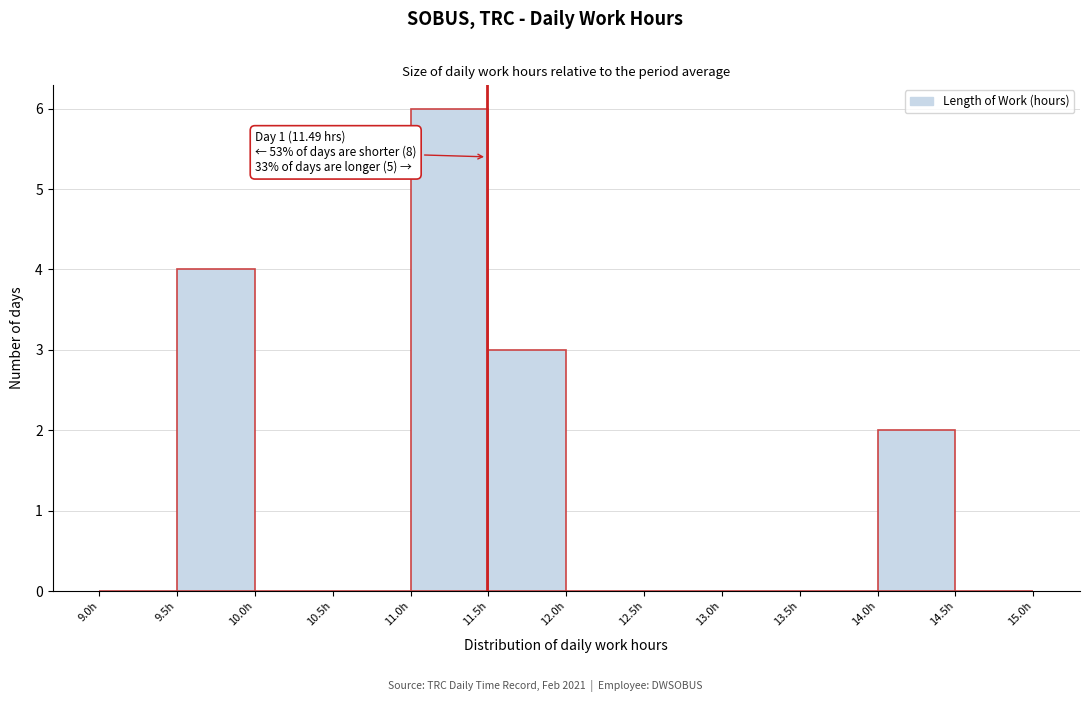

Which range on the x-axis has the tallest bar?

11.0 to 11.5